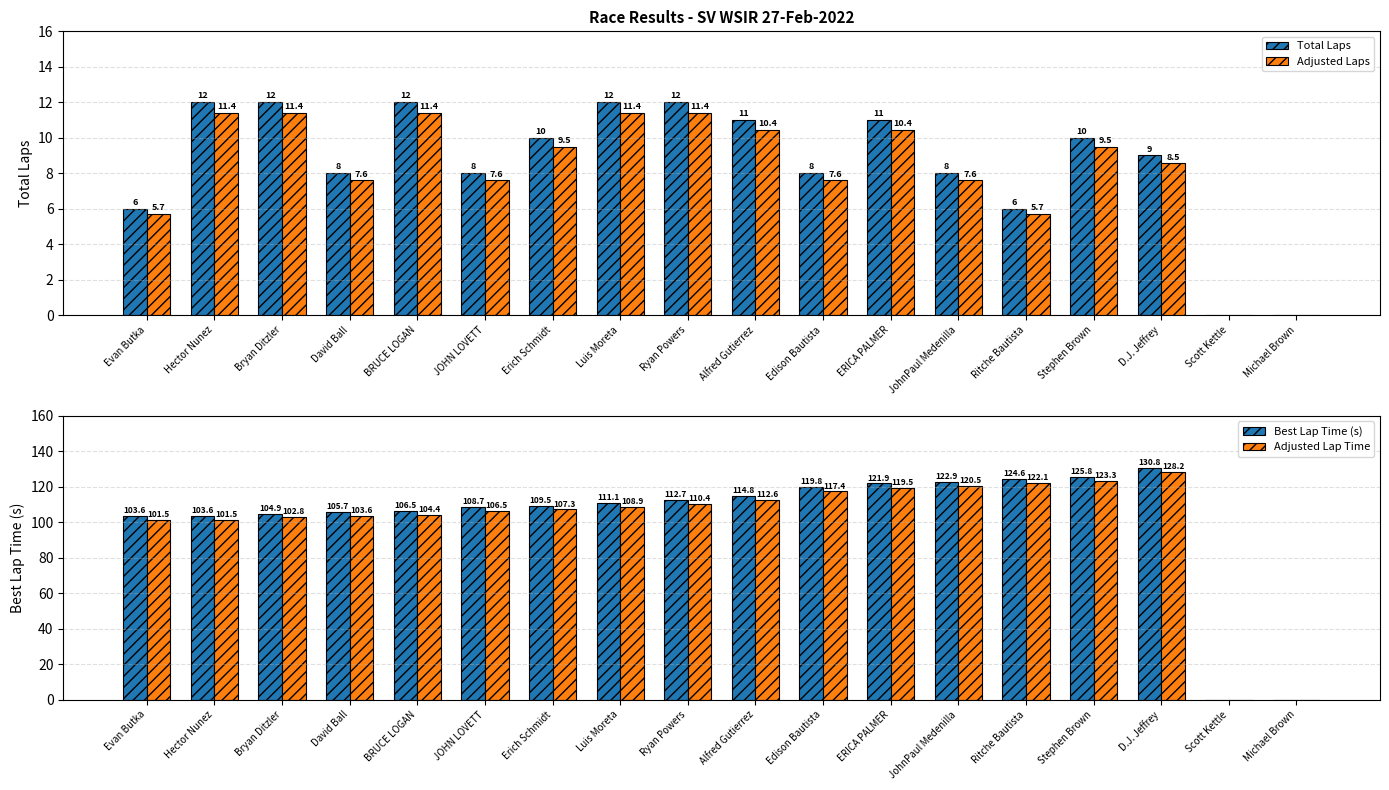

Which category has the lowest value across all series?

Scott Kettle